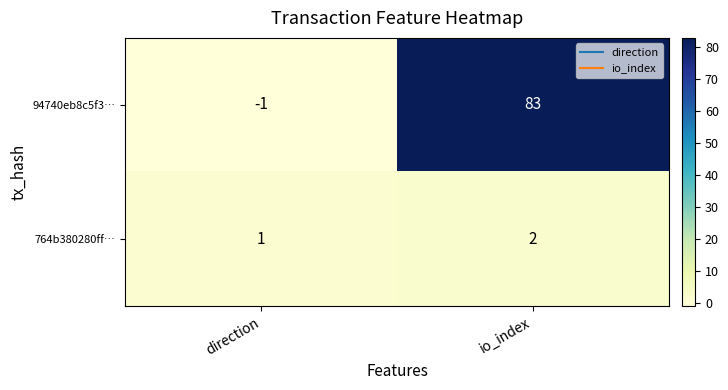

Rank the series by their maximum value, from lowest to highest.

764b380280ff…, 94740eb8c5f3…